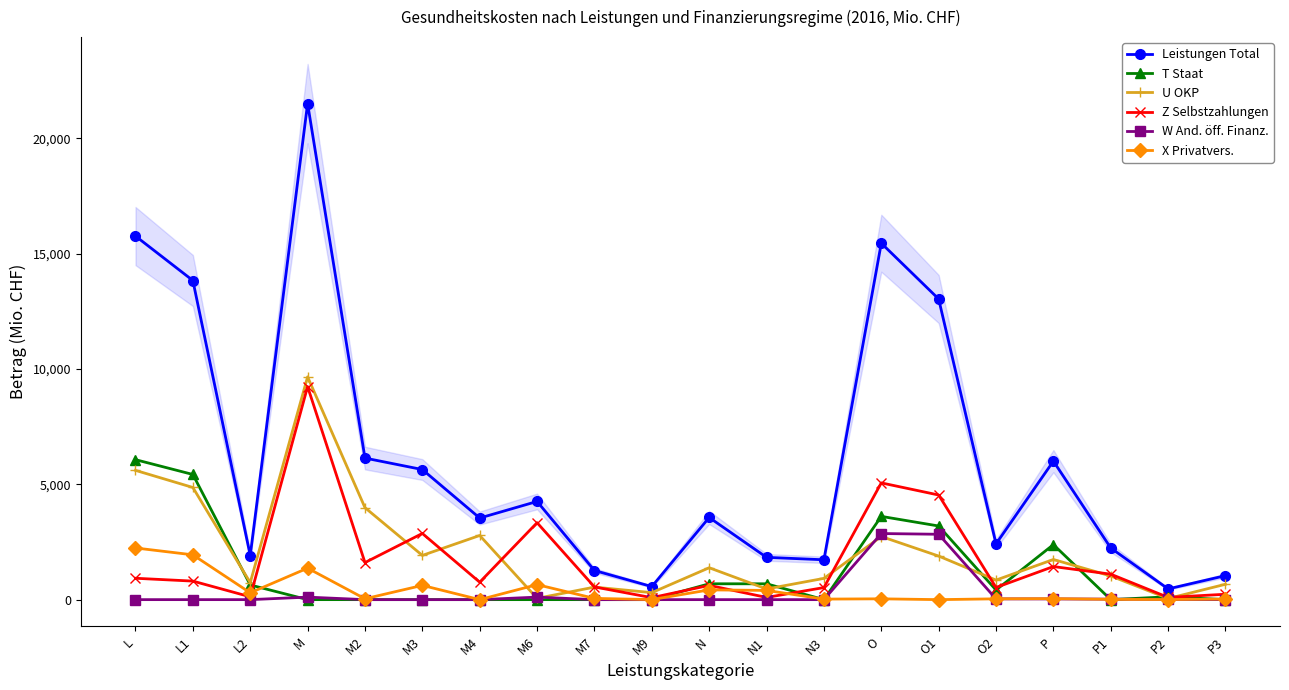

True or false: W And. öff. Finanz. and T Staat intersect in this chart.

True